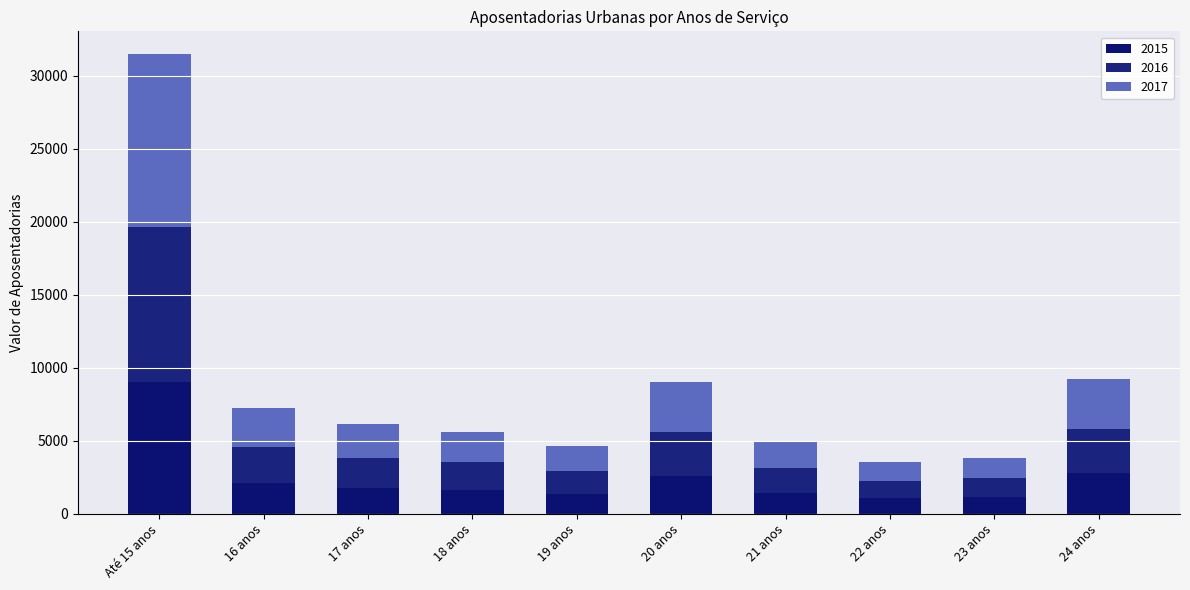

Which series has the widest spread of values?

2017